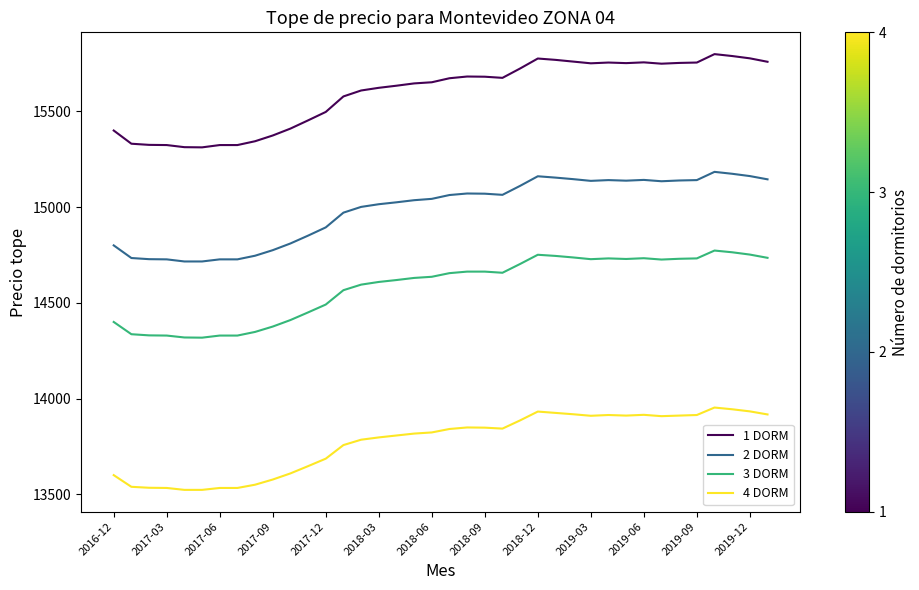

How many lines are shown in the chart?

4